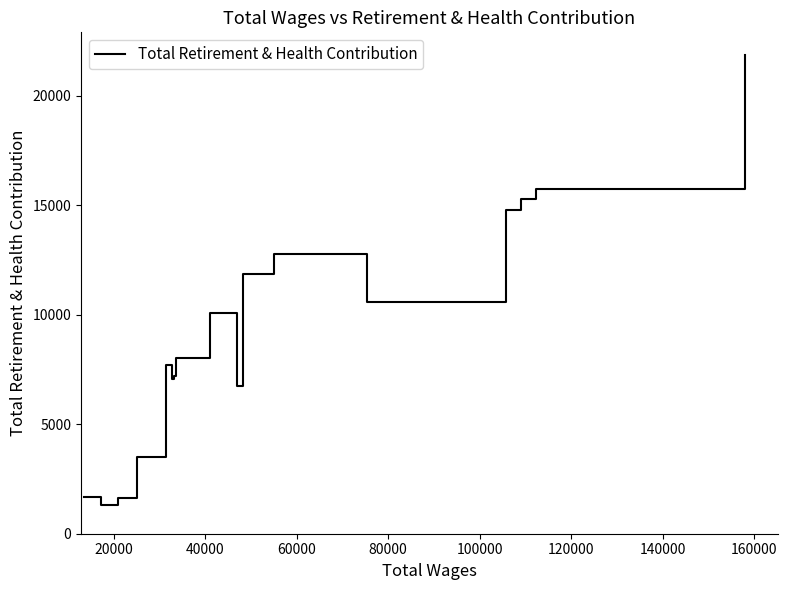

What is the greatest value displayed?

21866